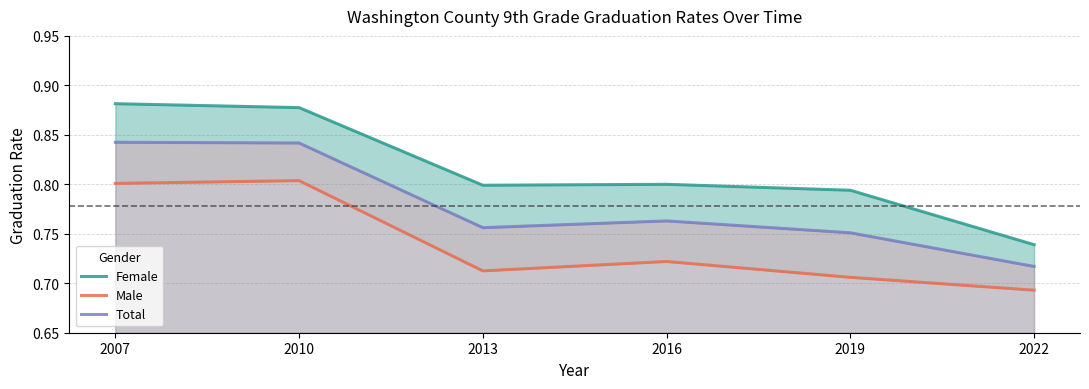

List the series in order of their peak value, highest first.

Female, Total, Male